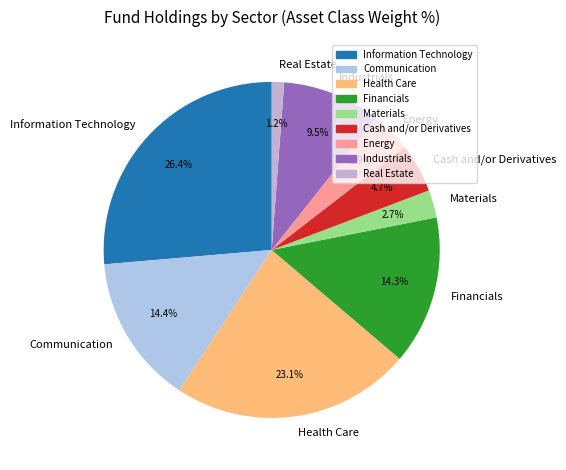

To the nearest percent, what is the difference between the Communication and Industrials slice percentages?

5%